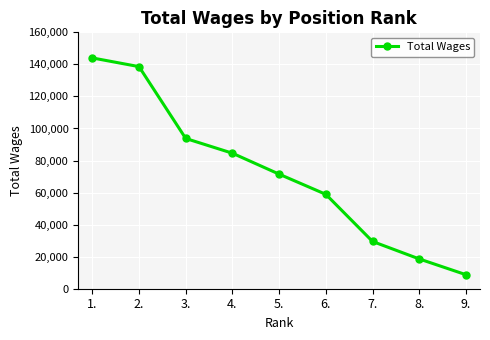

What position from the right is 3.?

7